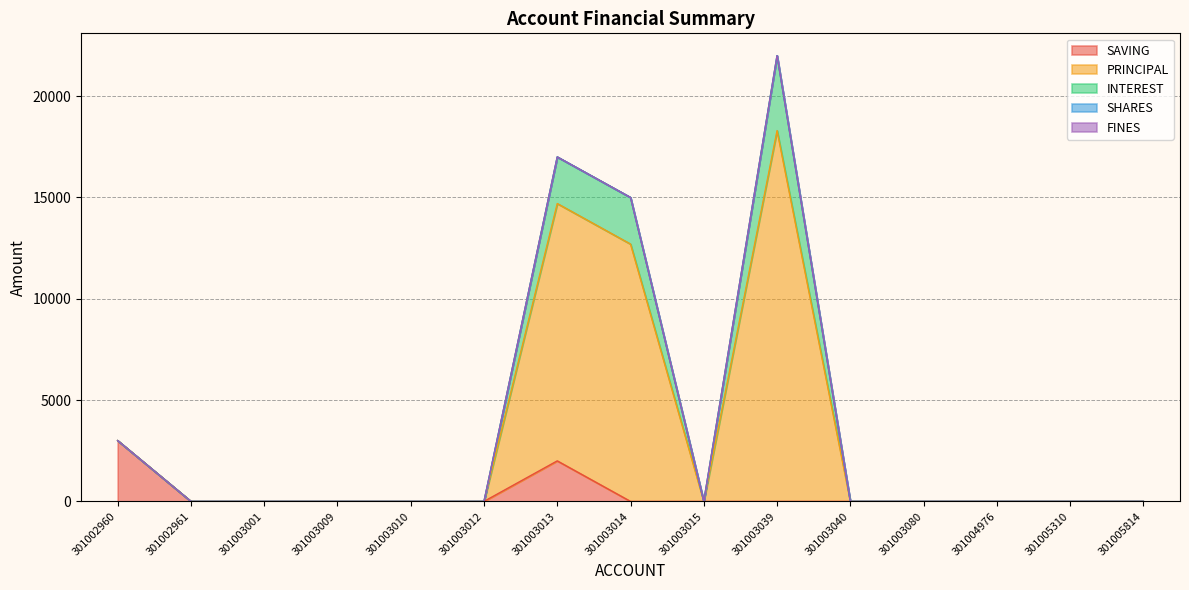

At 301003010, list the series in order from largest to smallest.

SAVING, PRINCIPAL, INTEREST